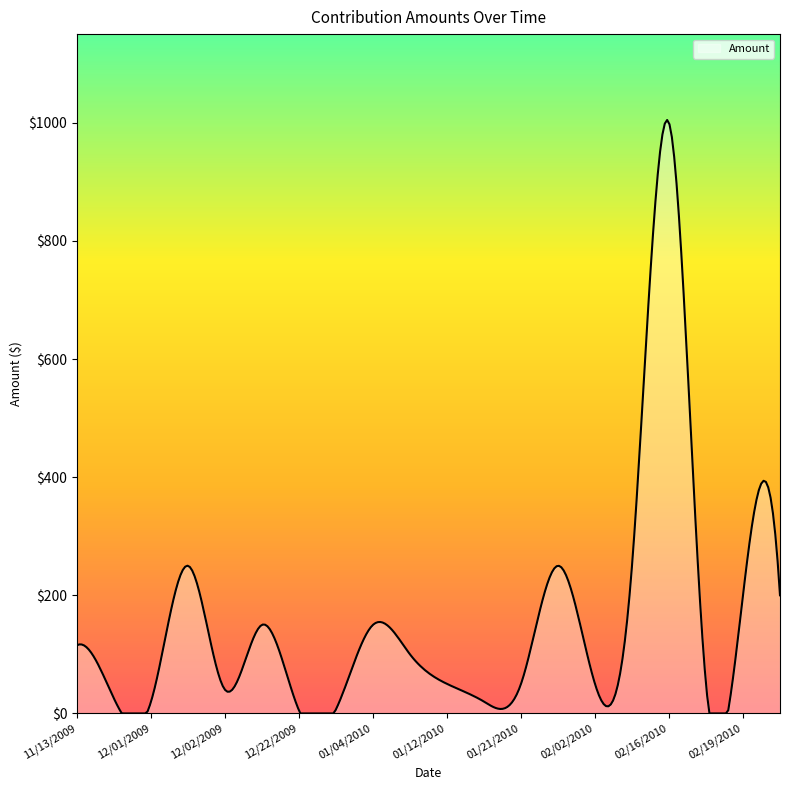

How many lines are shown in the chart?

1